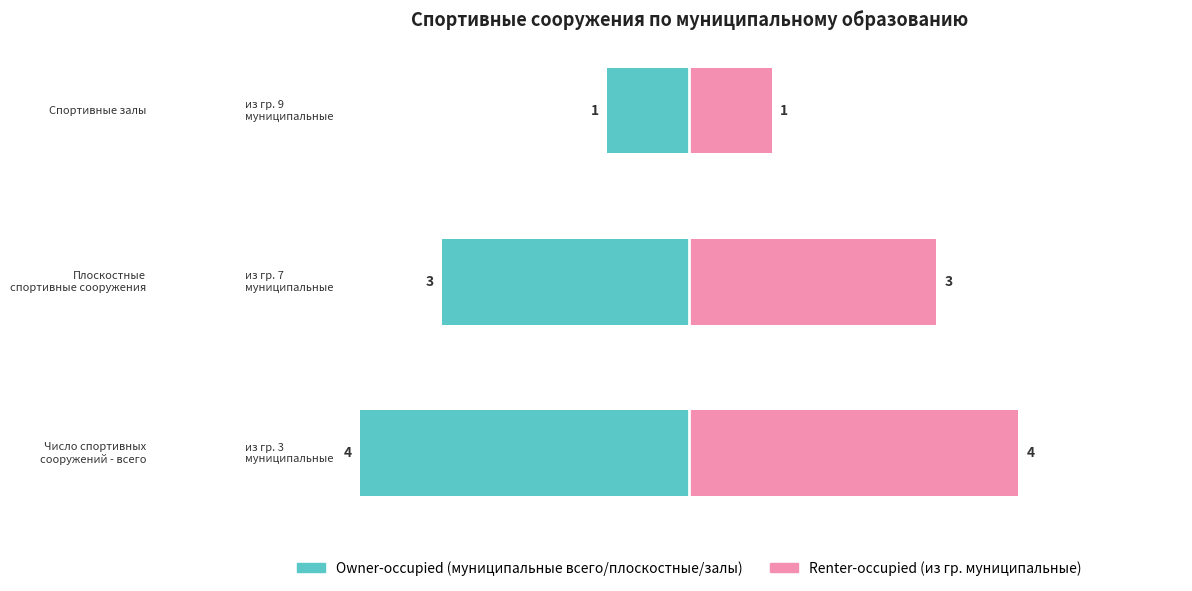

The value of Муниципальные (из гр.) at −2 is 1. True or false?

True